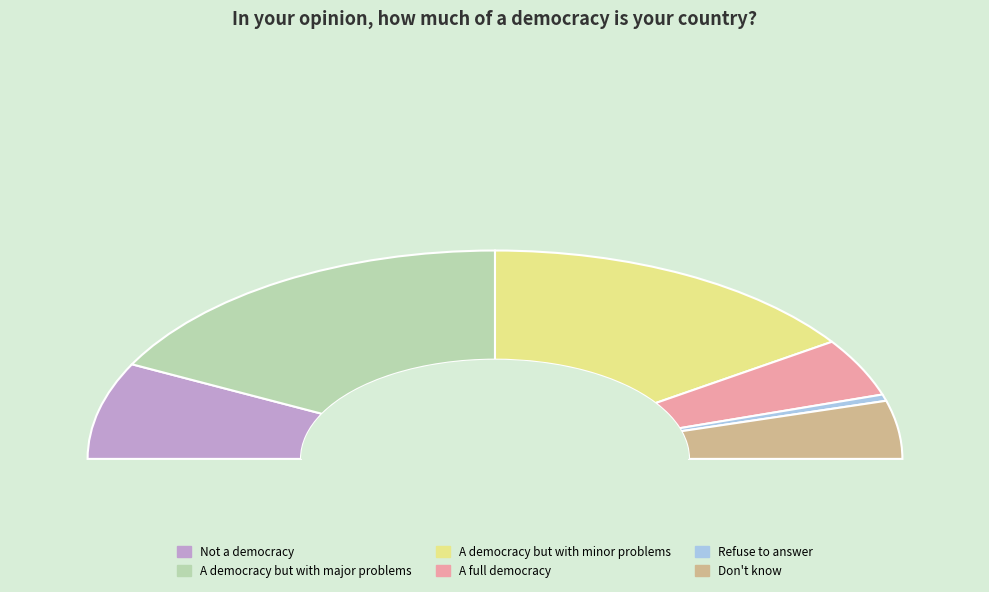

Count the number of slices in the pie.

6